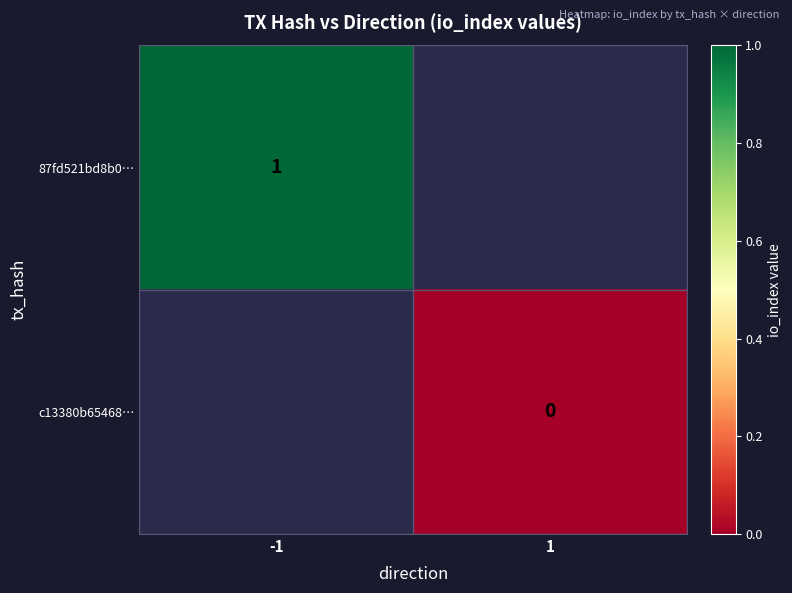

Count the number of categories in the chart.

2